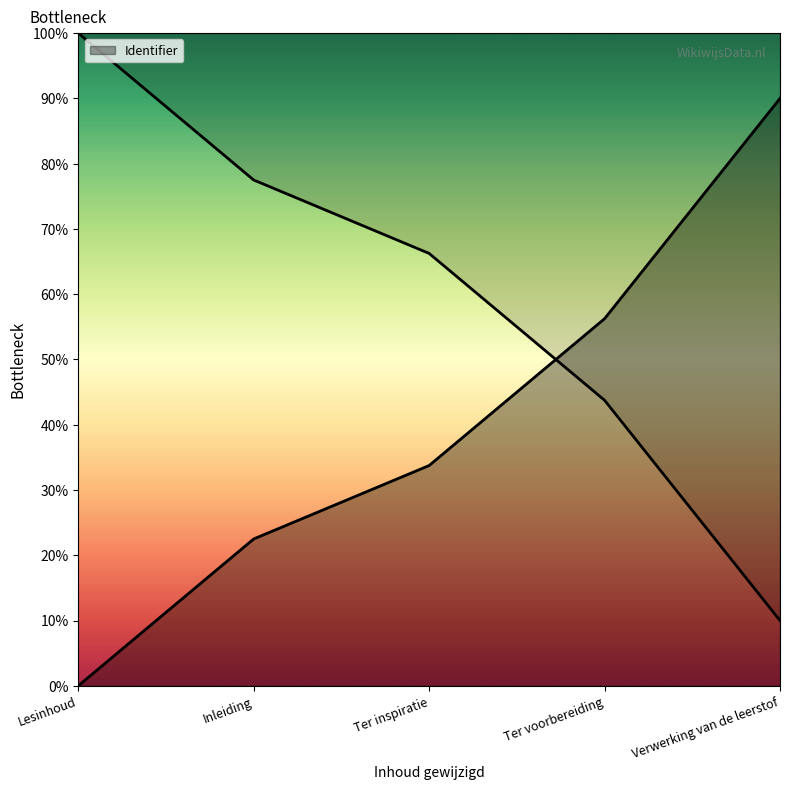

What position from the left is Ter voorbereiding?

4